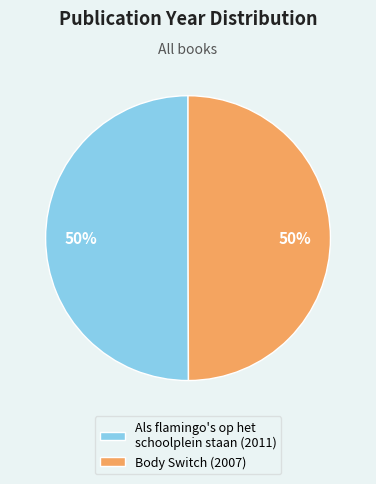

How many segments does this pie chart have?

2